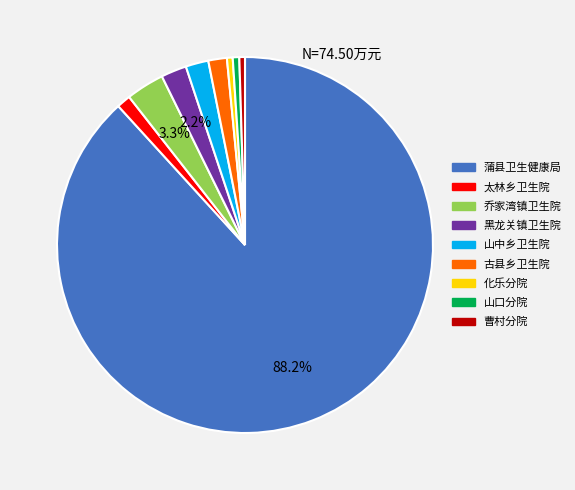

Is there any slice that represents more than half of the pie?

Yes